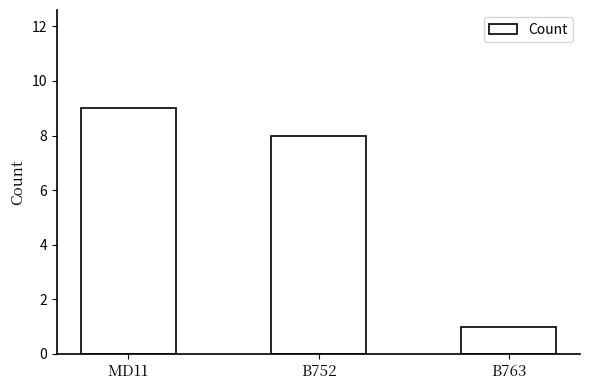

Reading right to left, list all the values displayed in this chart.

B763=1	B752=8	MD11=9